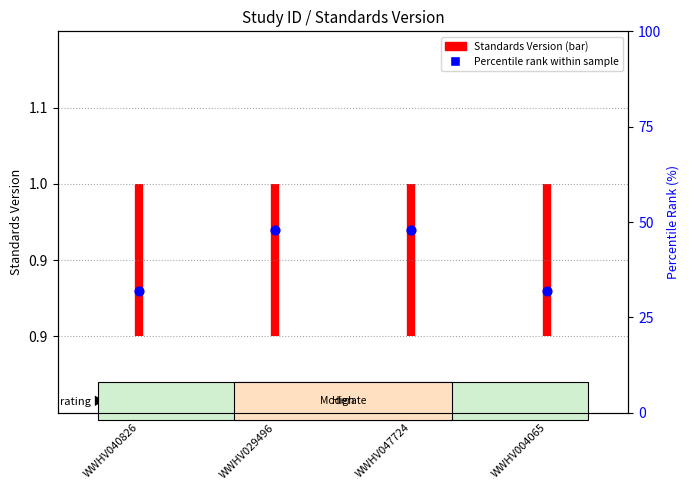

Between WWHV040826 and WWHV029496, which is larger?

WWHV029496